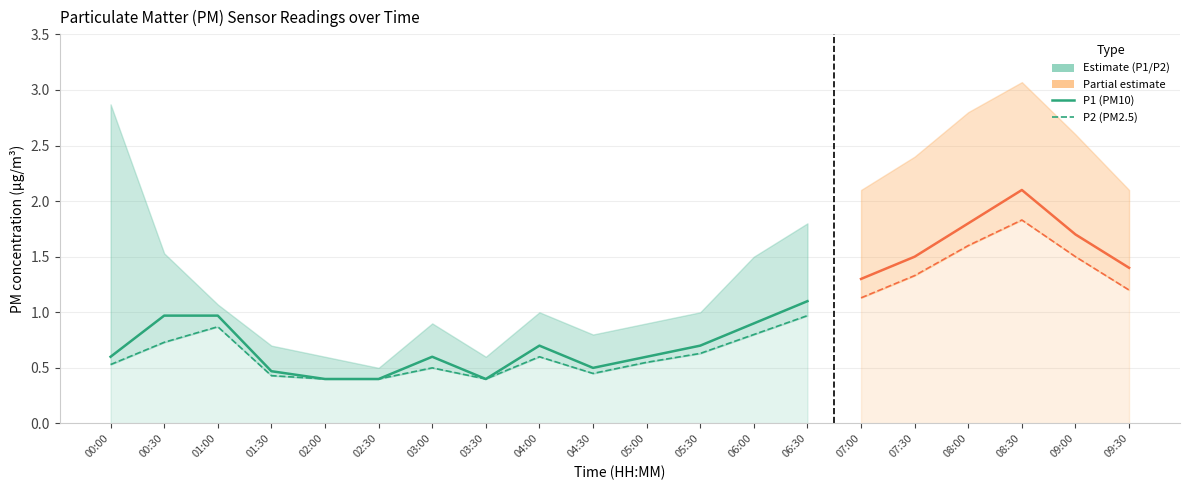

How many interior local peaks does the P2 series have?

4